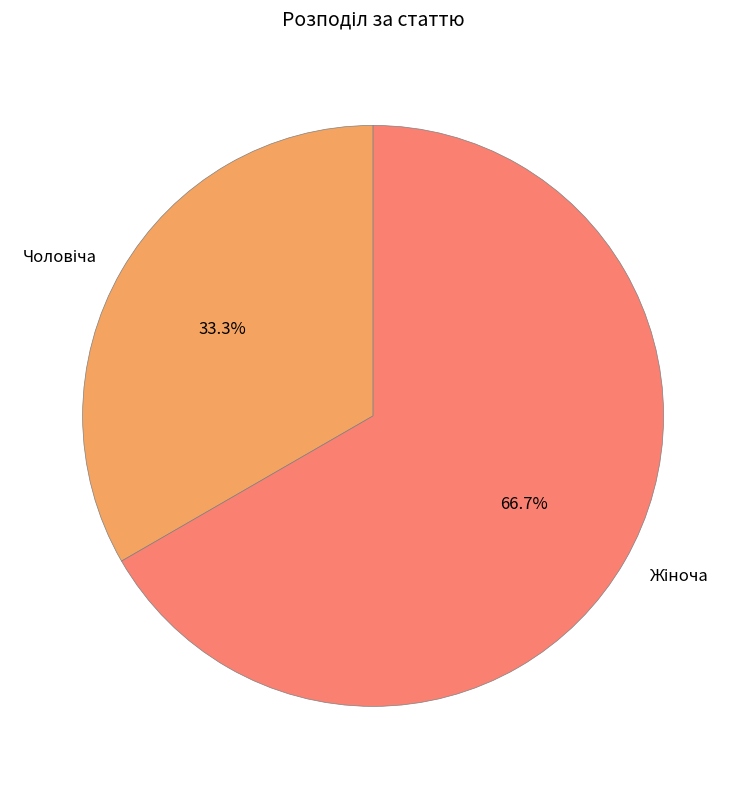

Does any single category account for the majority?

Yes